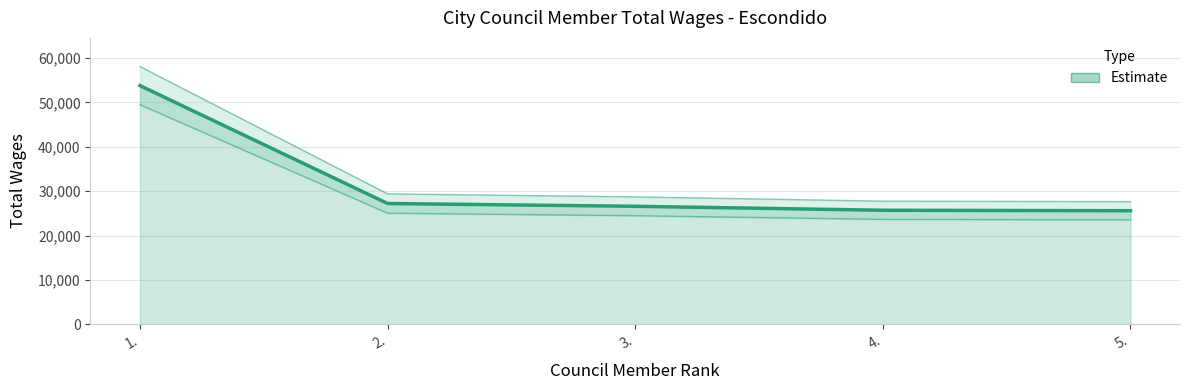

What is the greatest value displayed?

53794